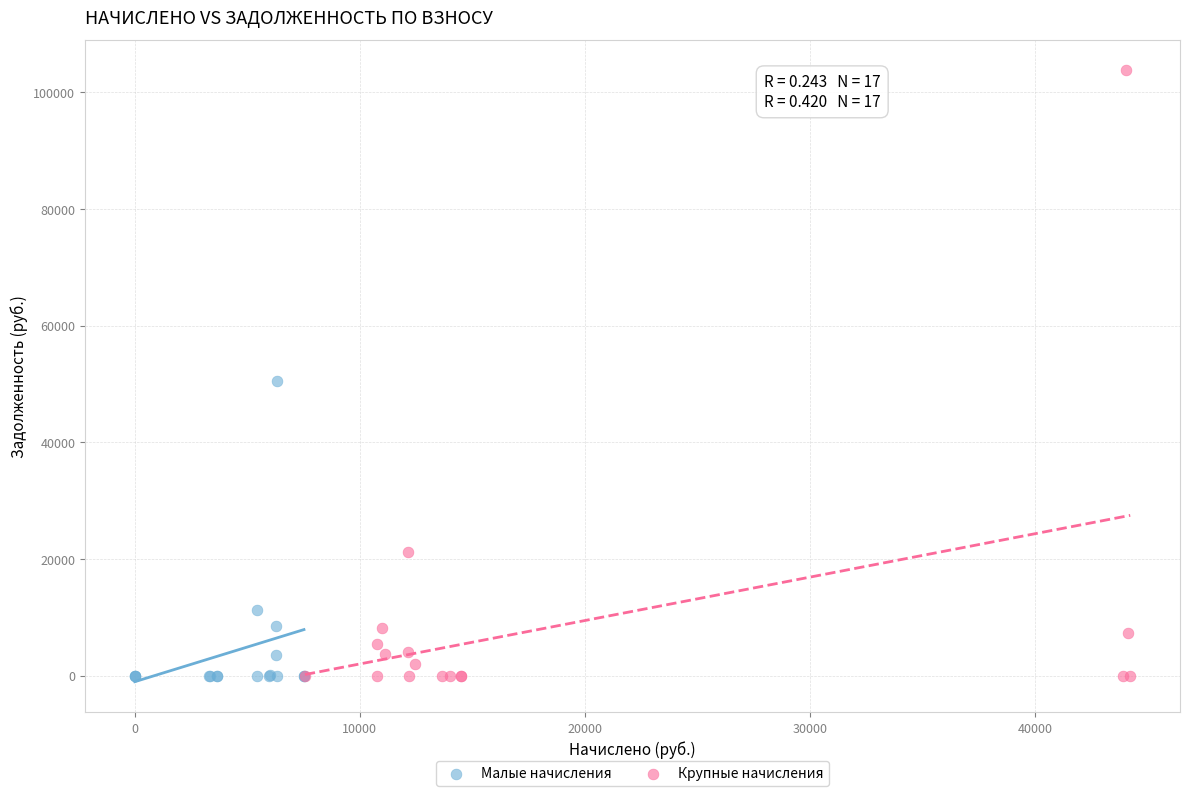

What are all the series names shown in the legend?

Малые начисления, Крупные начисления